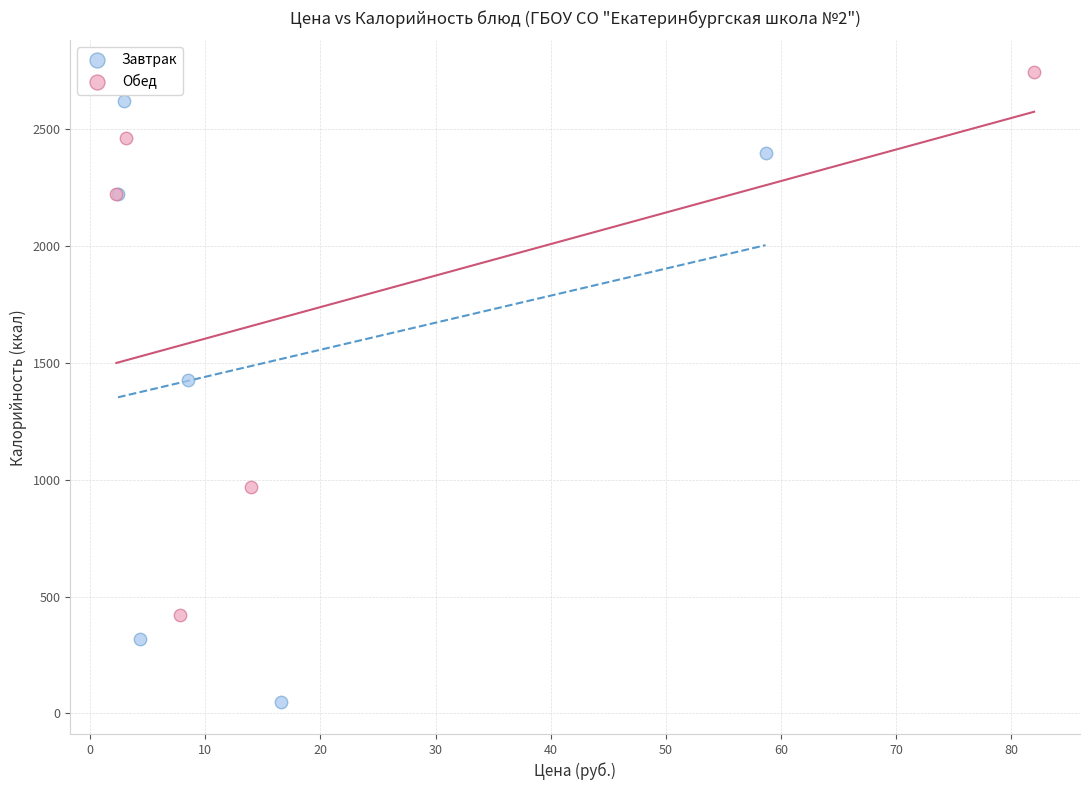

Which series reaches the minimum Y coordinate?

Завтрак